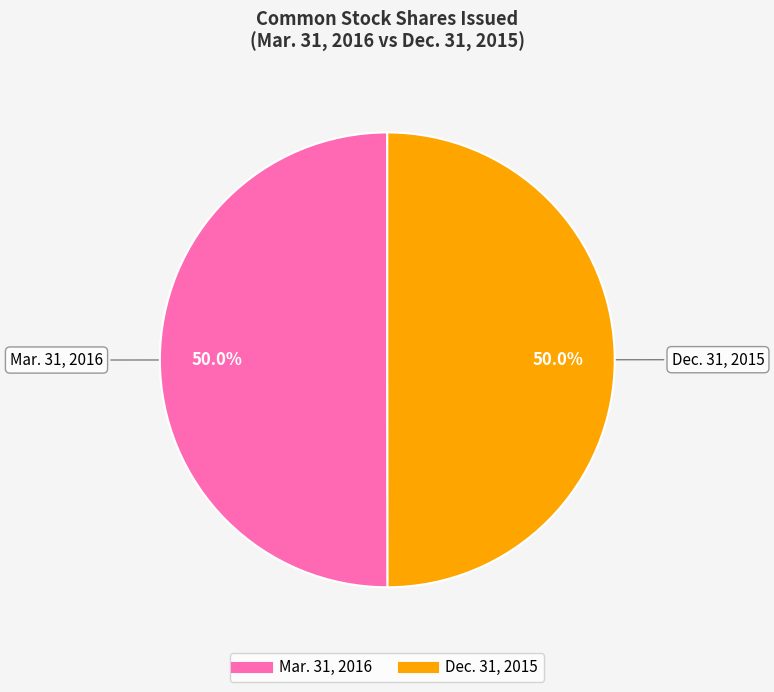

What percentage do Dec. 31, 2015 and Mar. 31, 2016 together represent?

100.0%